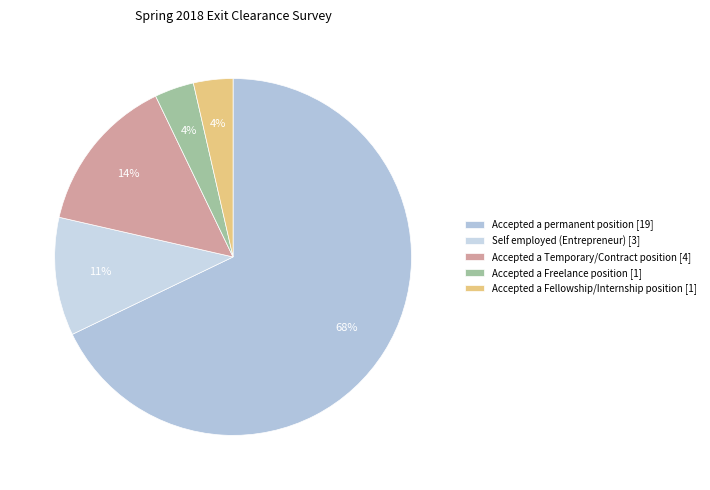

Is it true that Self employed (Entrepreneur) is 11% of the pie?

True